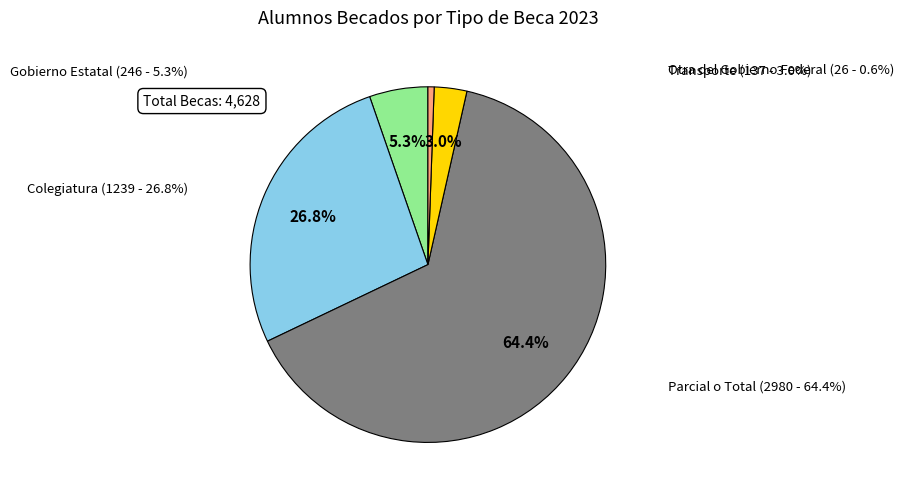

To the nearest percent, what is the combined percentage of Otra del Gobierno Federal and Transporte?

4%